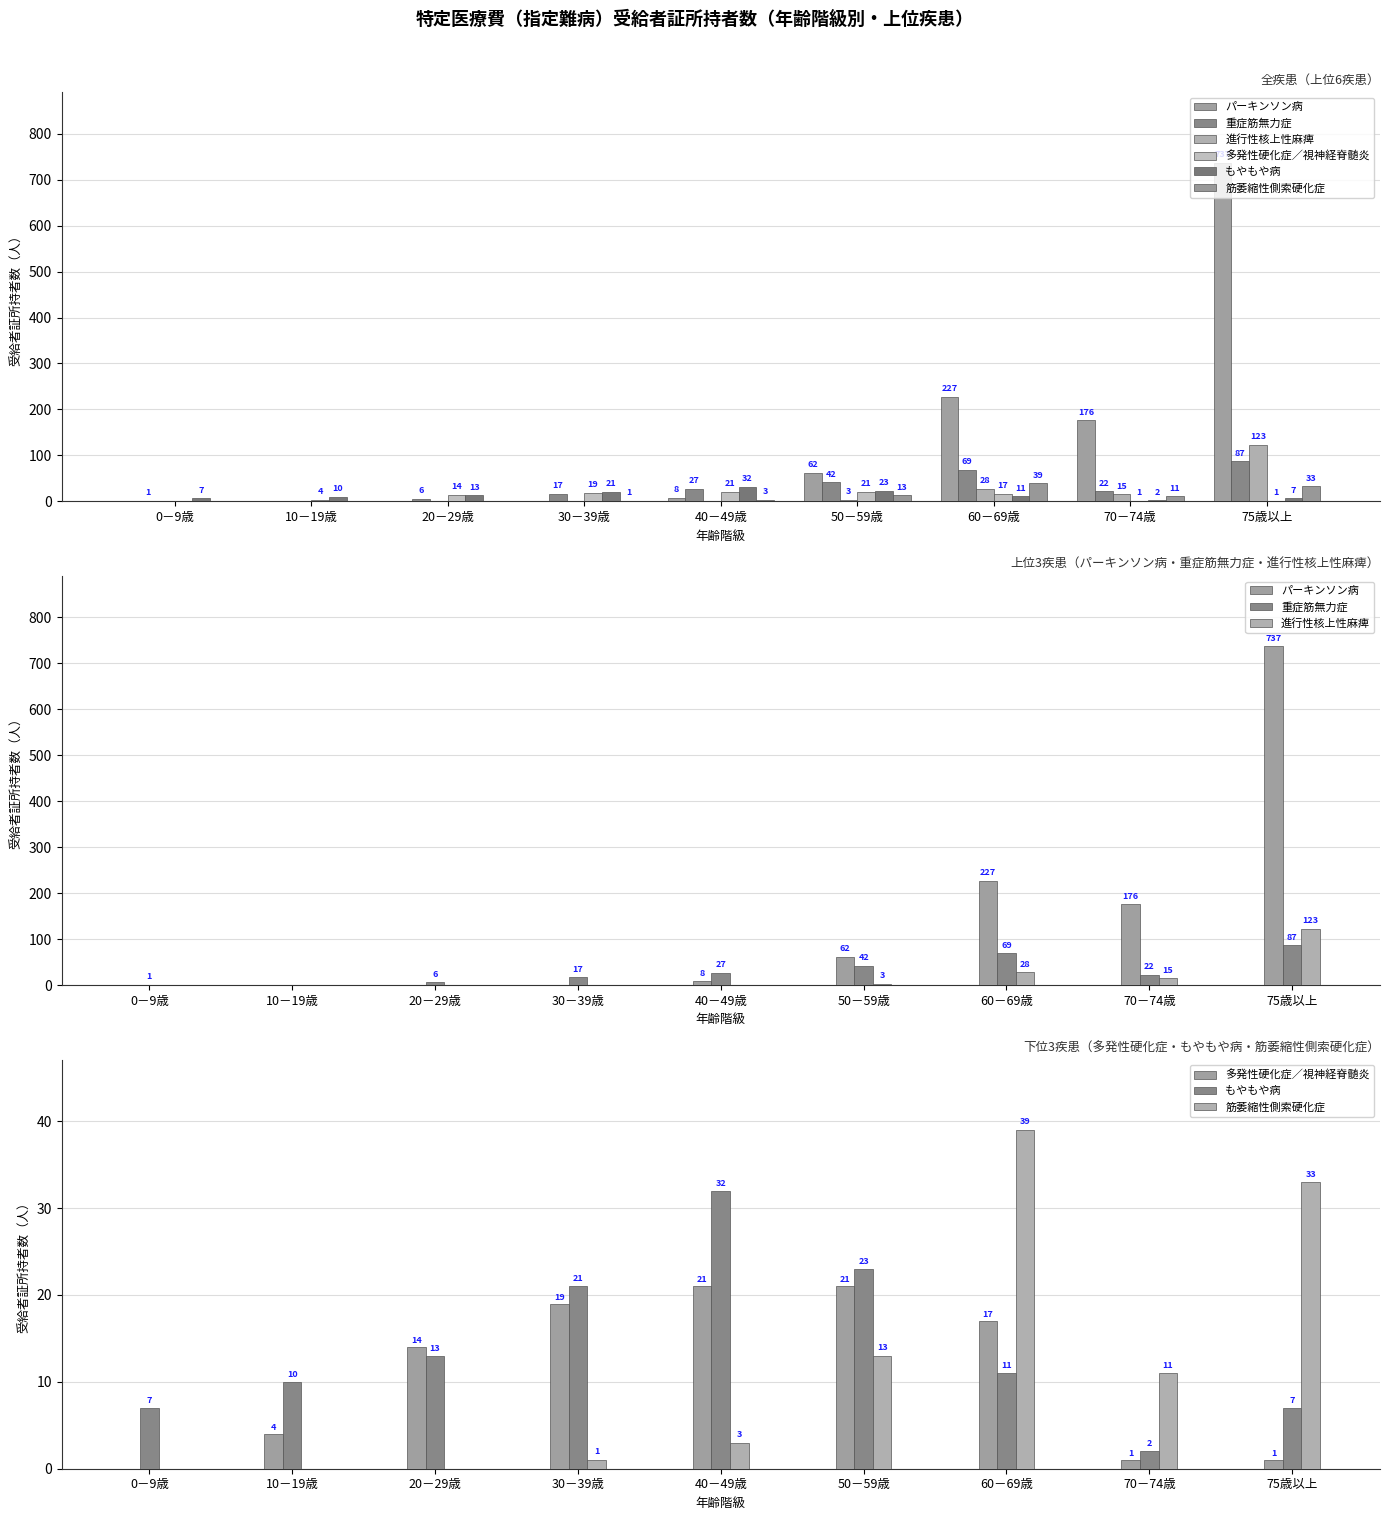

What are all the series names shown in the legend?

パーキンソン病, 重症筋無力症, 進行性核上性麻痺, 多発性硬化症／視神経脊髄炎, もやもや病, 筋萎縮性側索硬化症